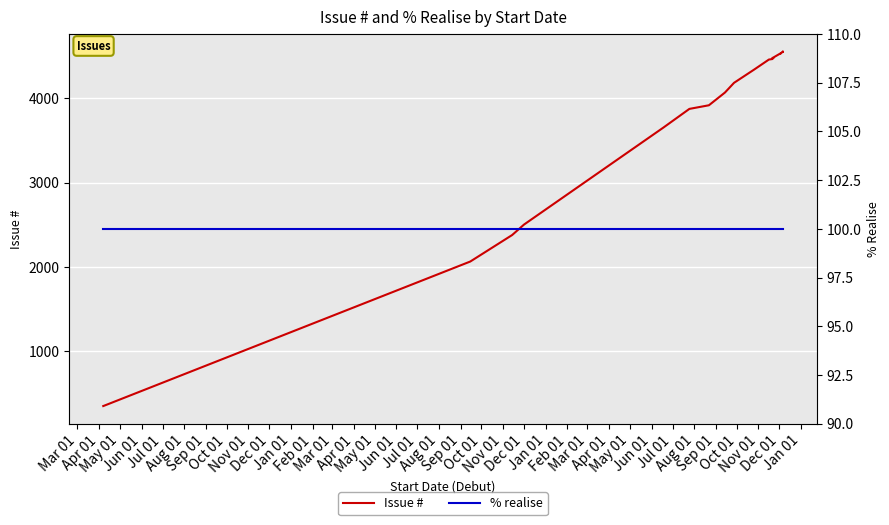

Reading left to right, what are all the values shown in this chart?

Issue #: 353	2066	2380	2504	3655	3875	3918	4069	4184	4342	4460	4466	4467	4481	4476	4482	4487	4535	4532	4547	4552	4554	4553
% realise: 100	100	100	100	100	100	100	100	100	100	100	100	100	100	100	100	100	100	100	100	100	100	100